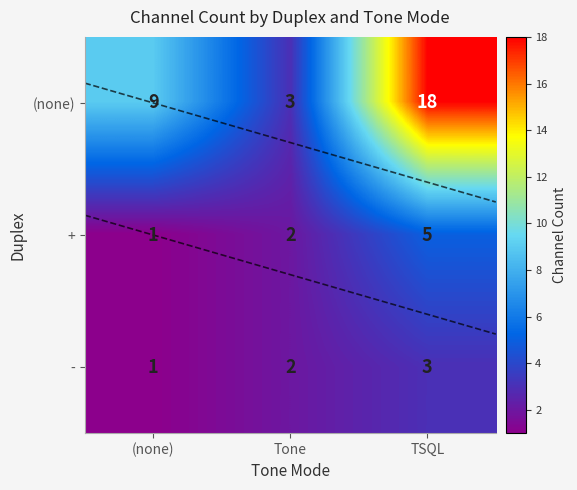

At which category does the chart reach its minimum across all series?

(none)